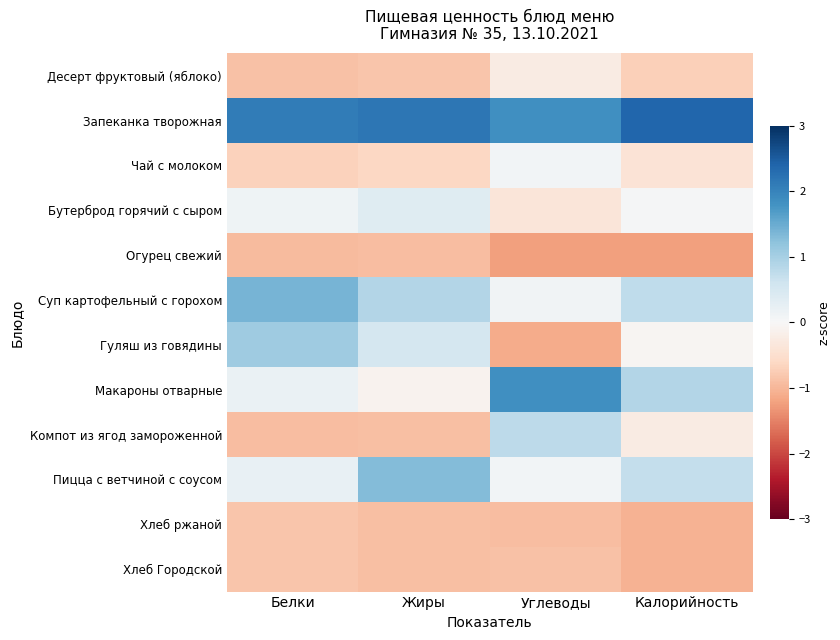

Which series changed the most between Белки and Калорийность?

Гуляш из говядины